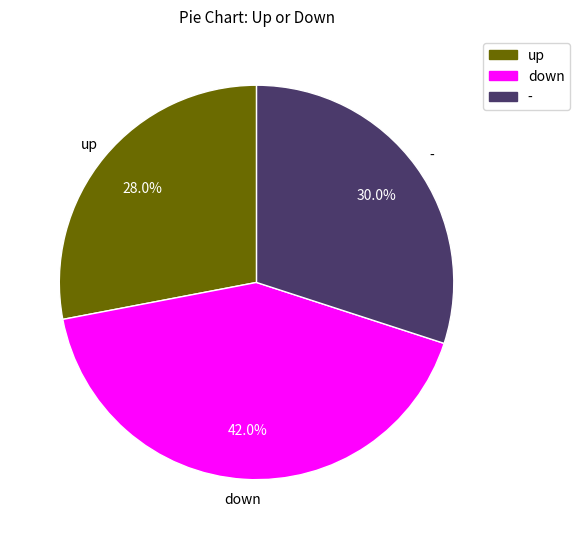

Which category has the smallest portion of the pie?

up